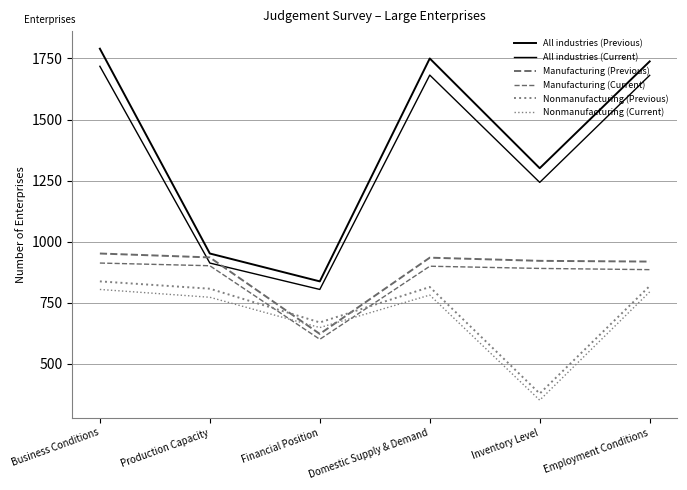

What is the maximum value shown in the chart?

1790